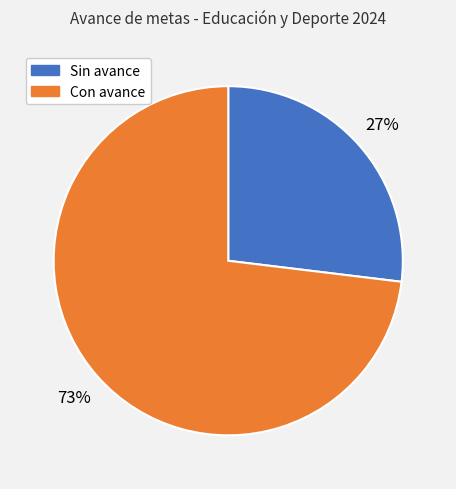

Is there any slice that represents more than half of the pie?

Yes